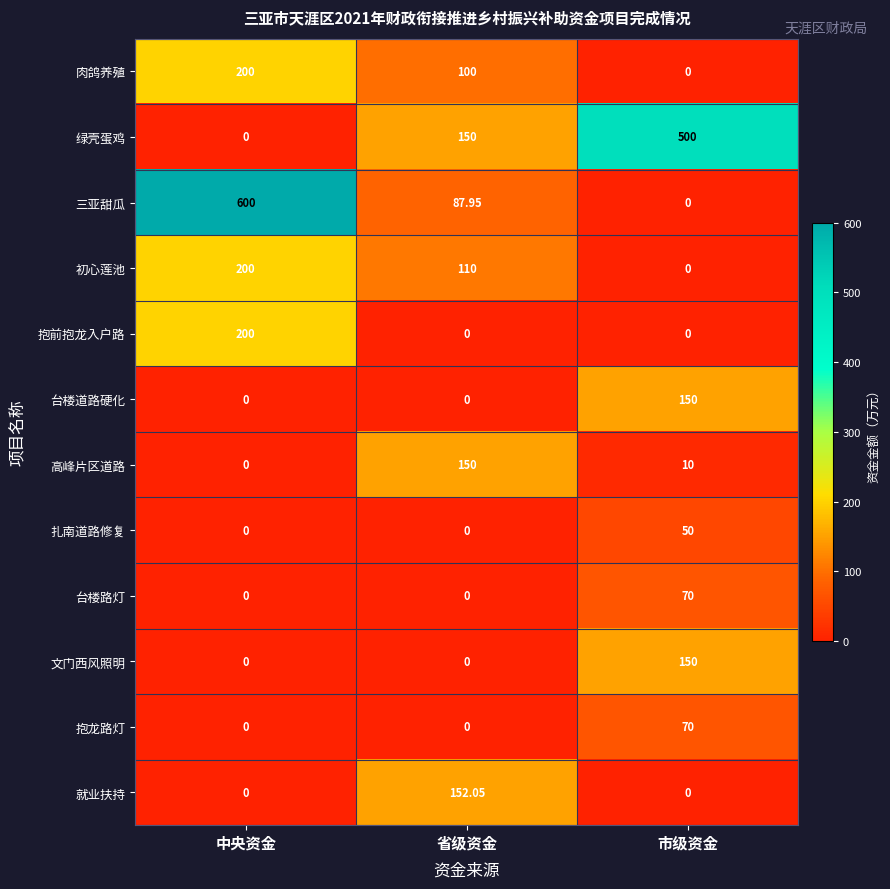

At which category is the sum across all series the highest?

中央资金